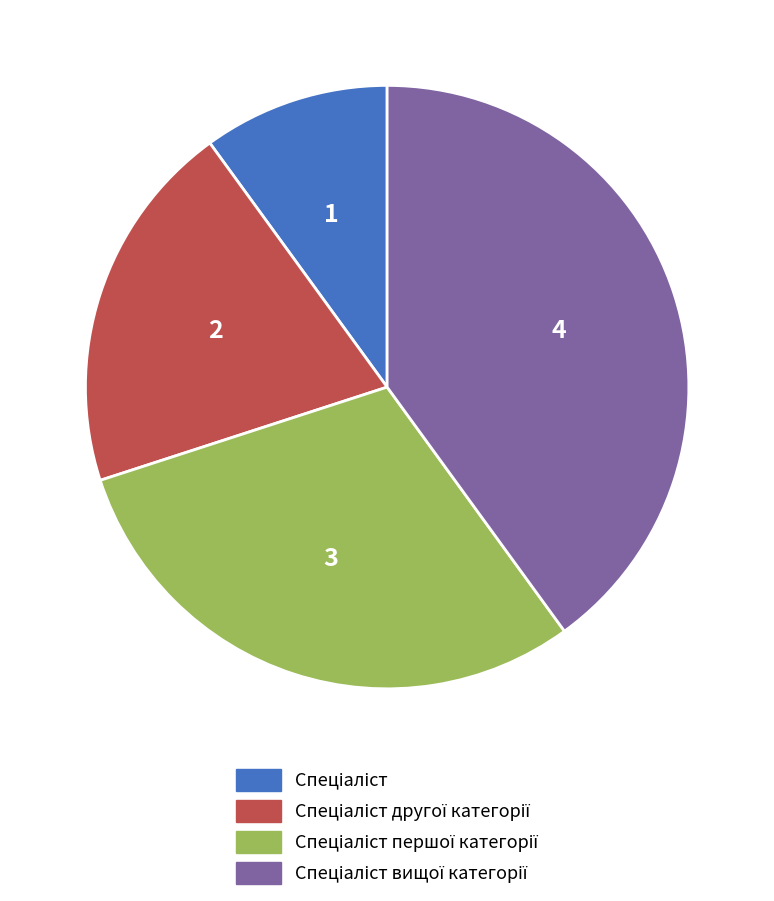

Is there any slice that represents more than half of the pie?

No